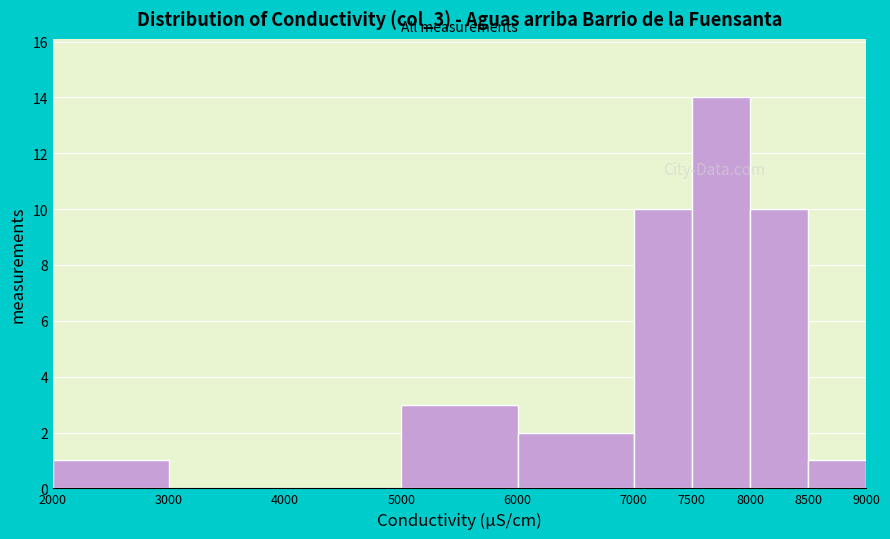

Reading left to right, list every bar in this chart as the range it spans on the x-axis followed by its height. The values are not printed on the chart, so give them approximately, as read against the axis.

2000 to 3000: 1
3000 to 4000: 0
4000 to 5000: 0
5000 to 6000: 3
6000 to 7000: 2
7000 to 7500: 10
7500 to 8000: 14
8000 to 8500: 10
8500 to 9000: 1